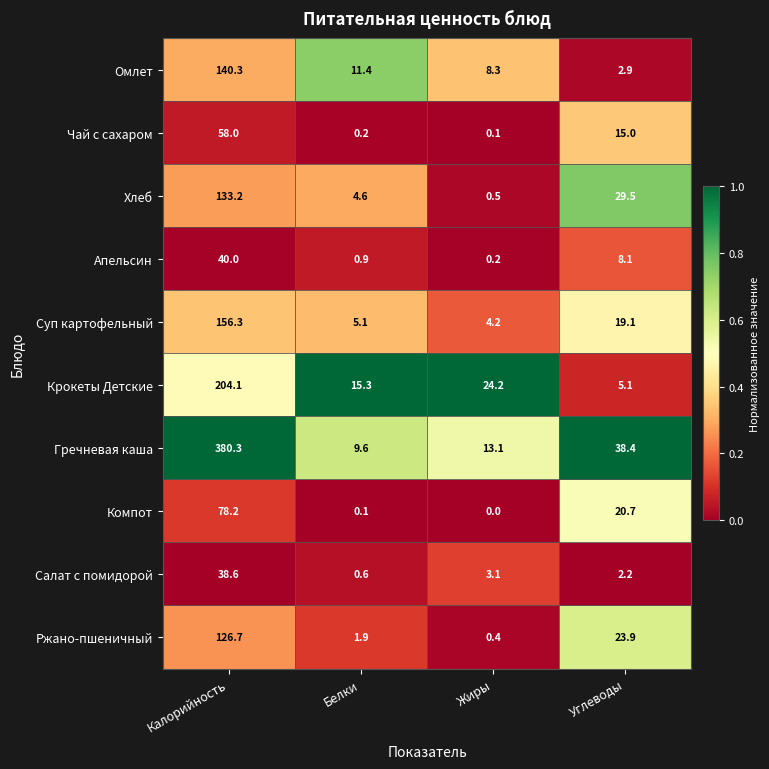

Is it true that Омлет equals 140.3 at Калорийность?

True